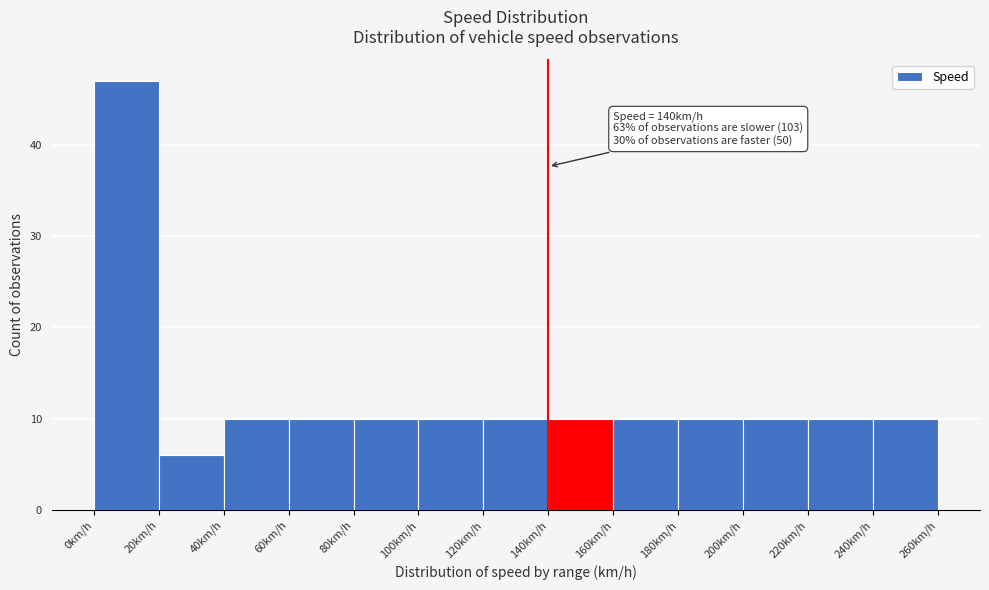

Which range on the x-axis has the tallest bar?

0 to 20